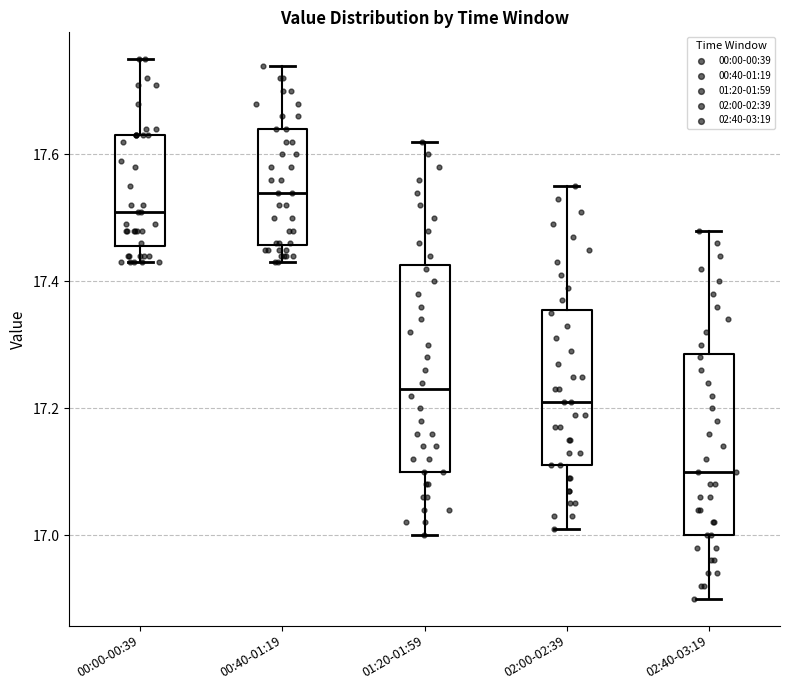

Which box's median line is the highest?

00:40-01:19